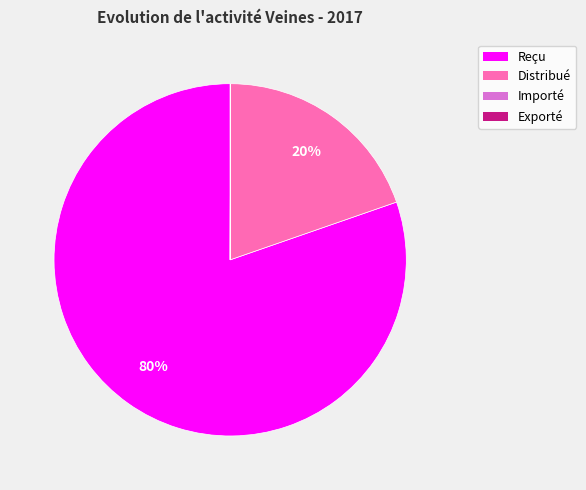

Which category has the biggest portion of the pie?

Reçu